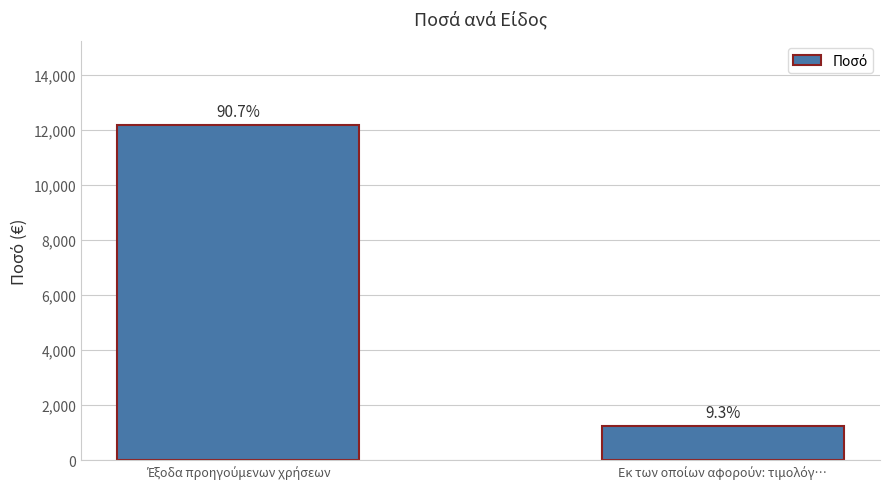

How many bars are there in total?

2